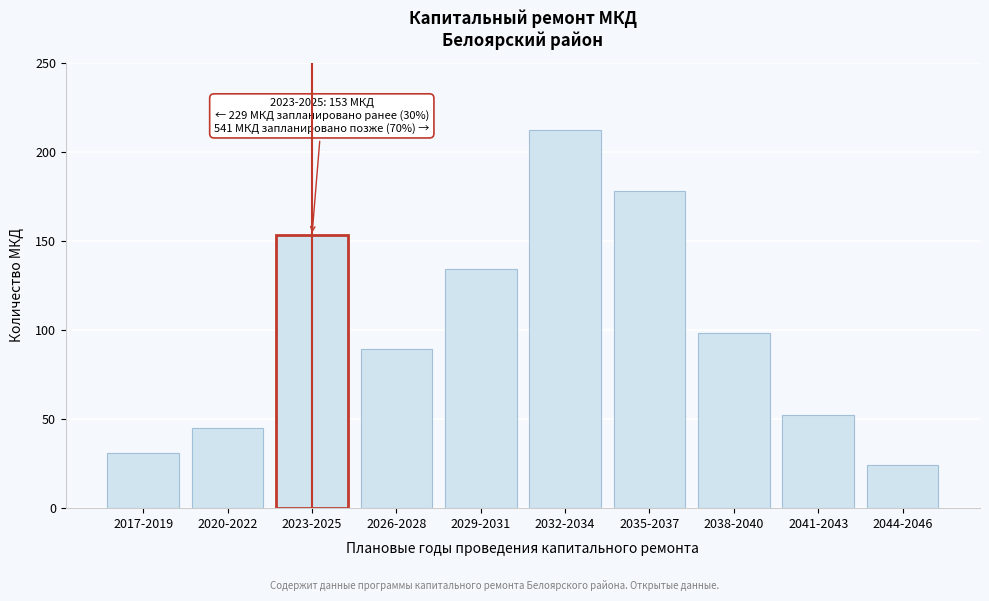

Reading right to left, transcribe all the data shown in this chart.

2044-2046=24	2041-2043=52	2038-2040=98	2035-2037=178	2032-2034=212	2029-2031=134	2026-2028=89	2023-2025=153	2020-2022=45	2017-2019=31